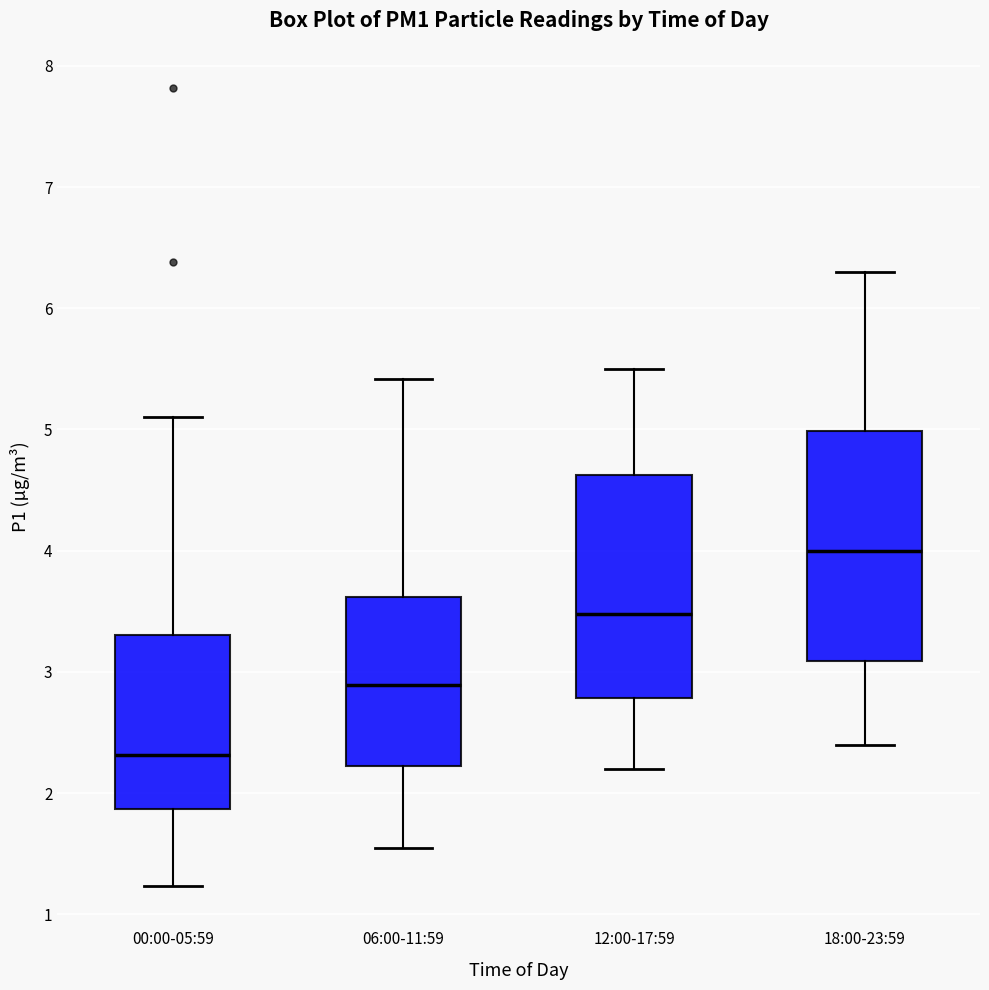

Which box's median line is the highest?

18:00-23:59